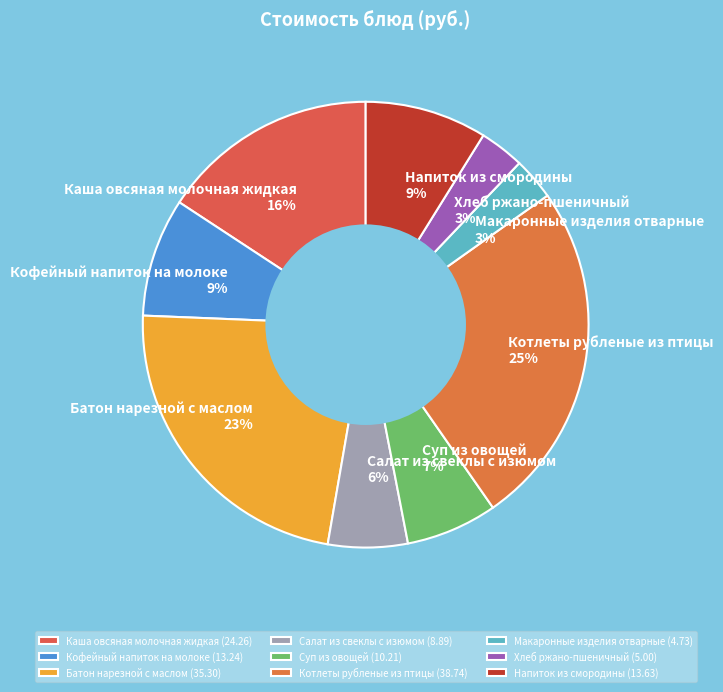

Which slice is the largest?

Котлеты рубленые из птицы